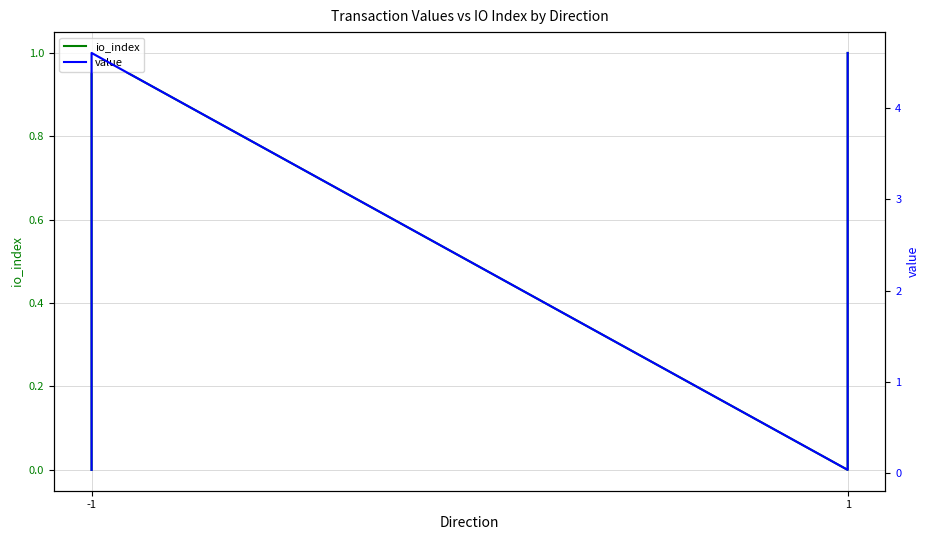

How many data points does each series have?

4